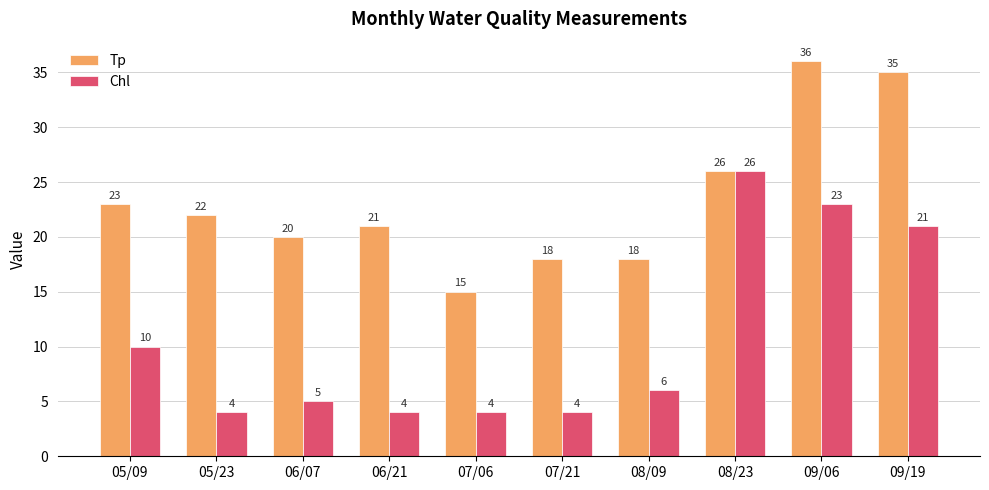

What is the maximum value shown in the chart?

36